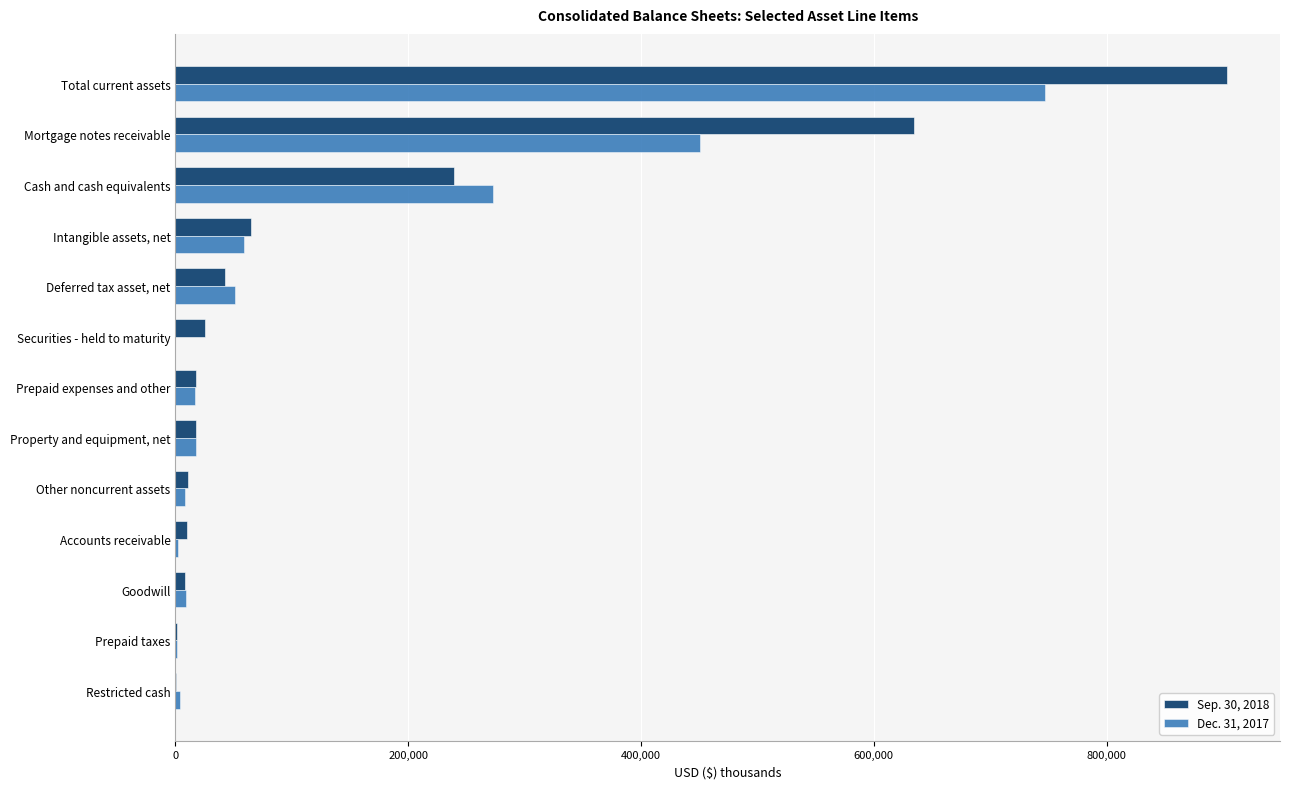

Which category has the highest value across all series?

Total current assets